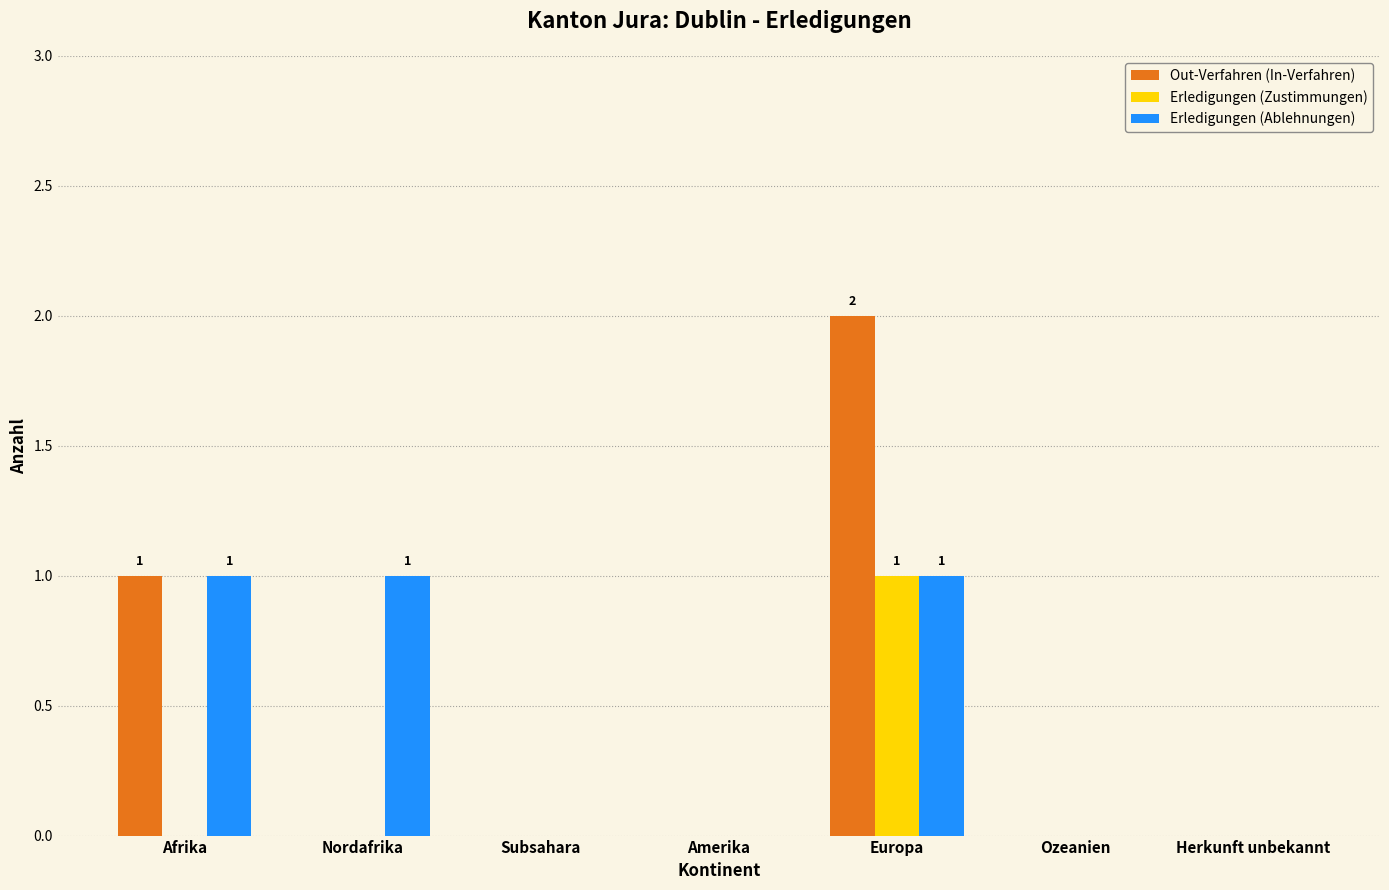

At which category is the sum across all series the highest?

Europa